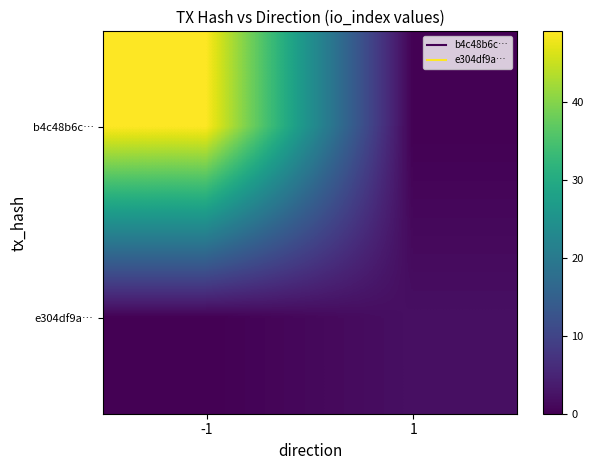

Rank the series at 1 from lowest to highest value.

b4c48b6c…, e304df9a…